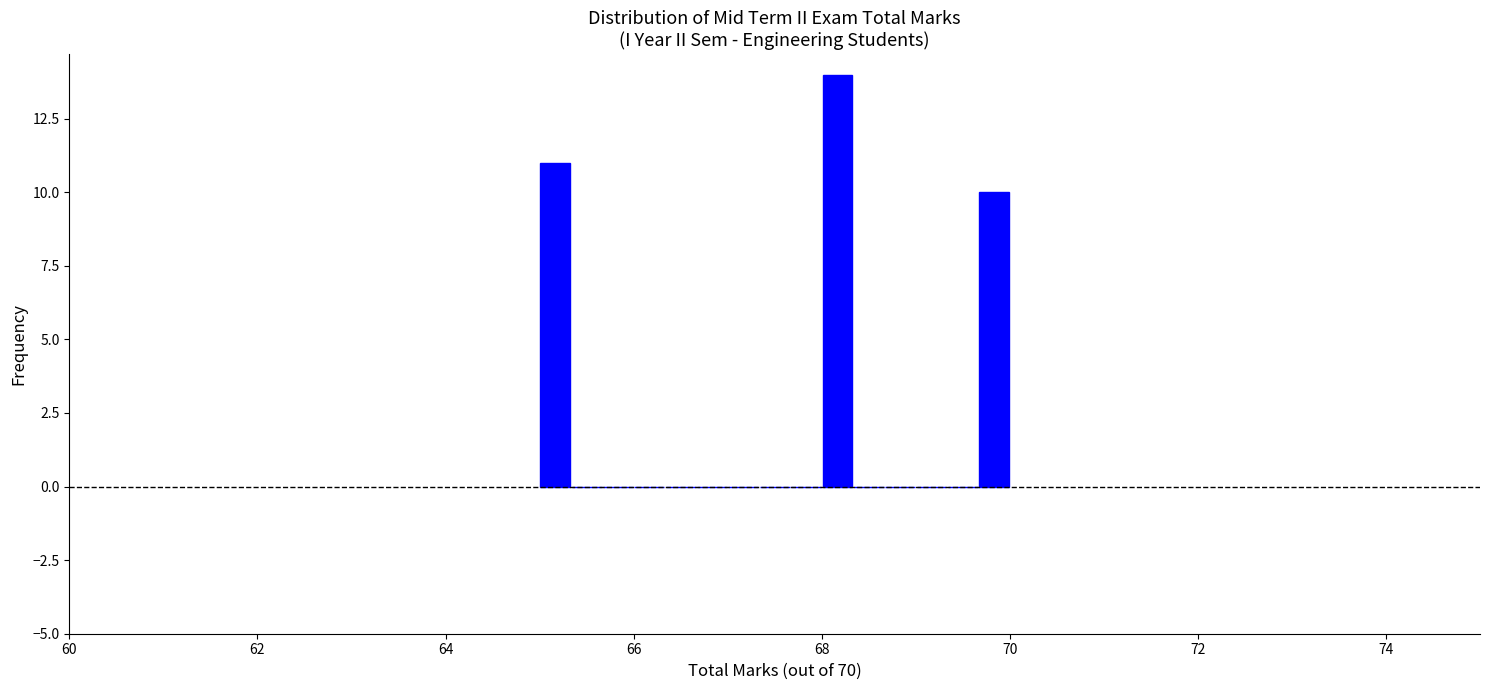

Read against the x-axis, roughly where is the centre of the tallest bar?

68.2